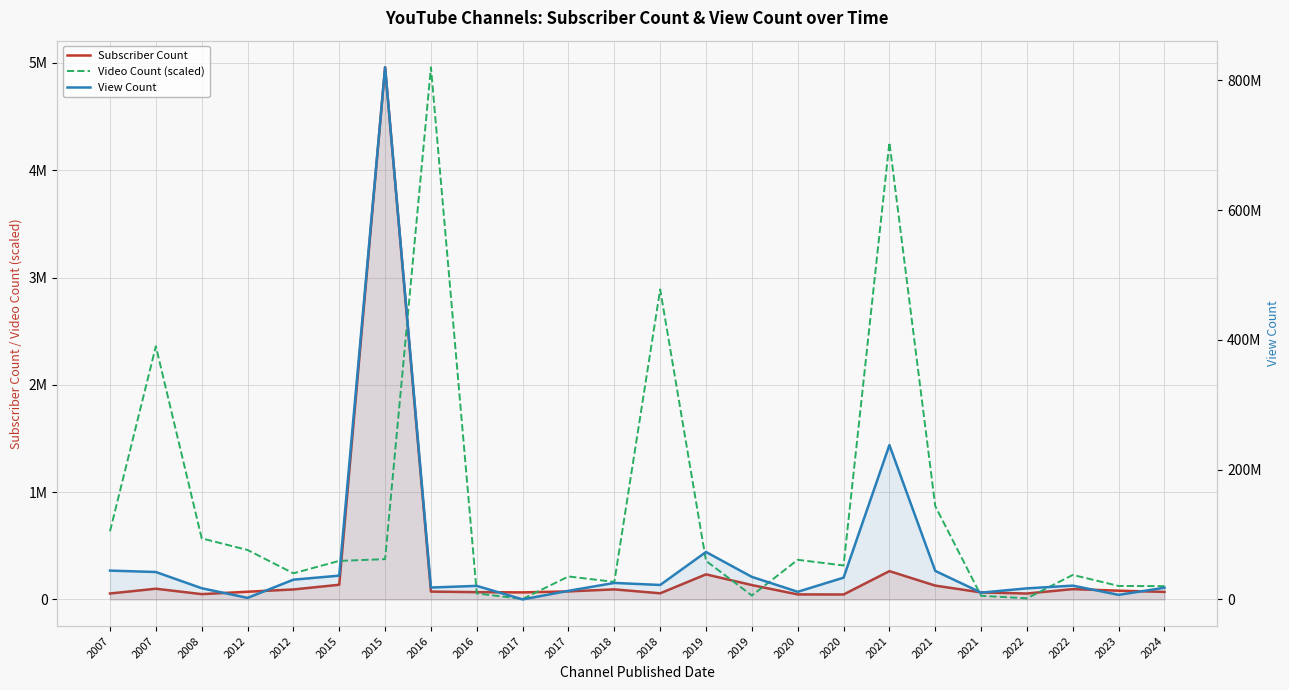

Reading left to right, transcribe all the data shown in this chart.

Subscriber Count: 55500.0	100000.0	49600.0	72000.0	93200.0	137000.0	4960000.0	73300.0	68300.0	65800.0	75100.0	93900.0	57400.0	234000.0	134000.0	46900.0	46200.0	264000.0	129000.0	65700.0	55300.0	96400.0	81700.0	70600.0
Video Count (scaled): 635140.4	2359633.7	569279.6	461025.6	243760.7	359584.9	375482.3	4960000.0	56019.5	4542.1	214236.9	163516.5	2889548.2	359584.9	36337.0	369426.1	316434.7	4259755.8	869816.8	34065.9	10598.3	228620.3	125665.4	124151.4
View Count: 44460898.0	42303049.0	17288997.0	2425682.0	30486252.0	36697462.0	820213212.0	18365276.0	20921553.0	69572.0	13278807.0	25478653.0	22326636.0	73134760.0	34766057.0	11785439.0	33600639.0	237982219.0	44001275.0	10515903.0	17078687.0	21305329.0	7075650.0	18084960.0